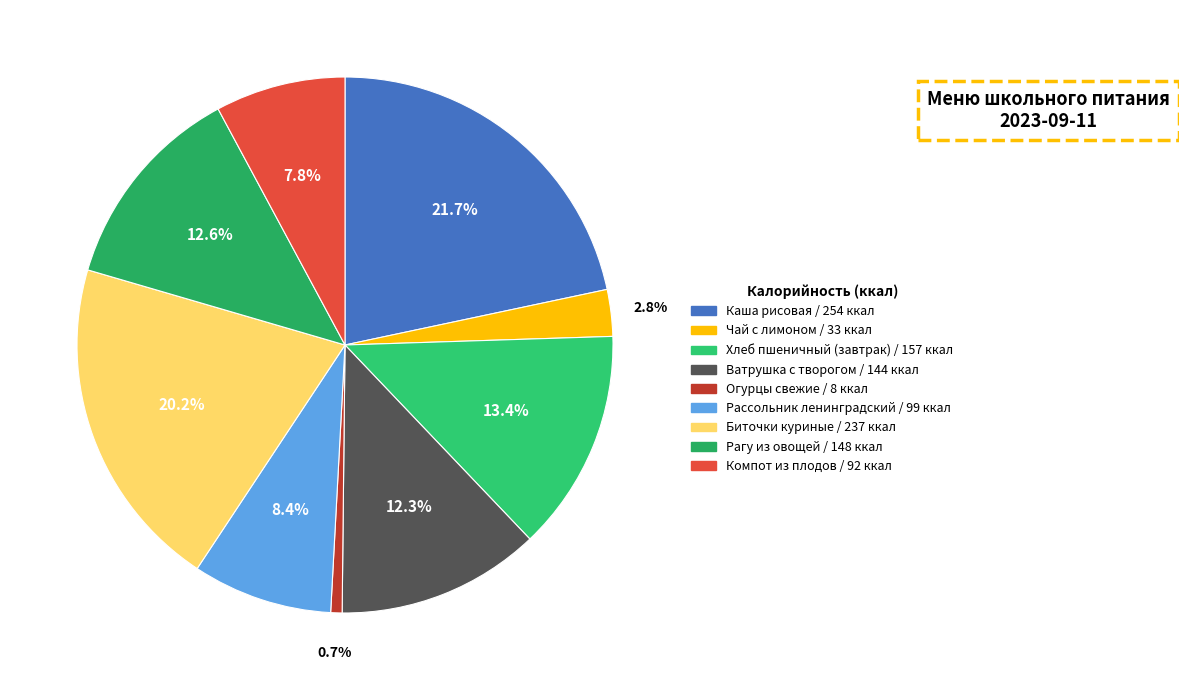

How many segments does this pie chart have?

9